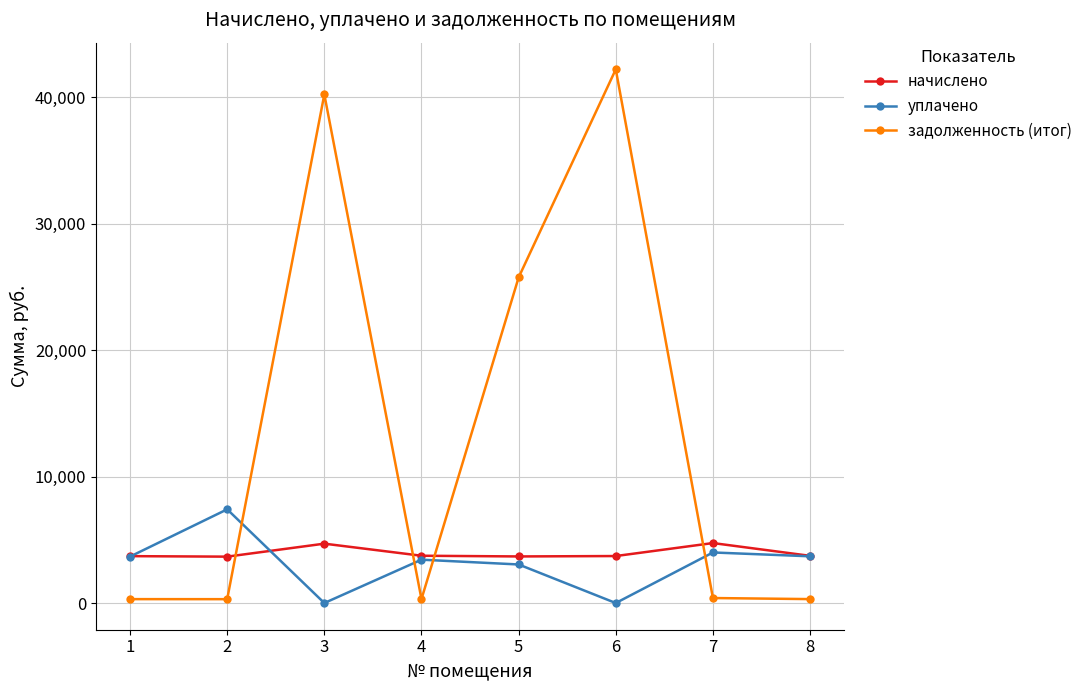

Where is the first local minimum for уплачено?

3